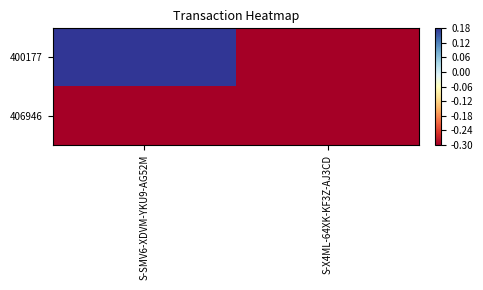

Rank the series at S-X4ML-64XK-KF3Z-AJ3CD from lowest to highest value.

400177, 406946